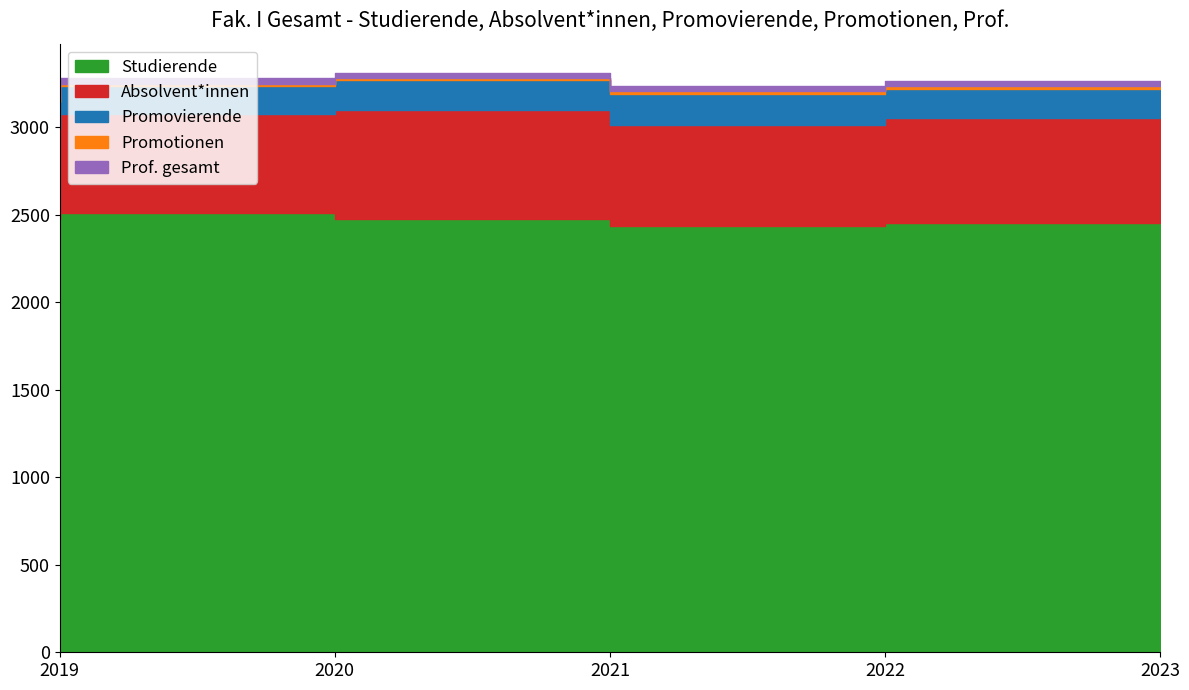

Is the value of Prof. gesamt at 2021 greater than the value of Absolvent*innen at 2019?

No